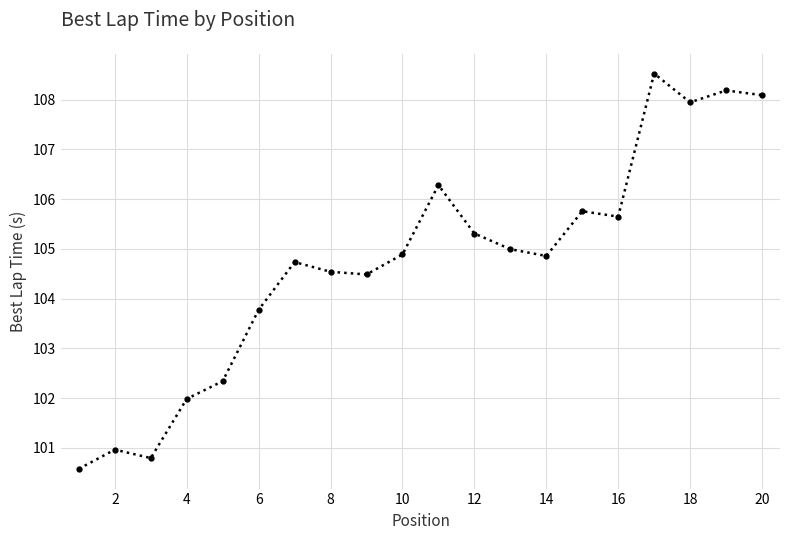

What is the greatest value displayed?

108.5